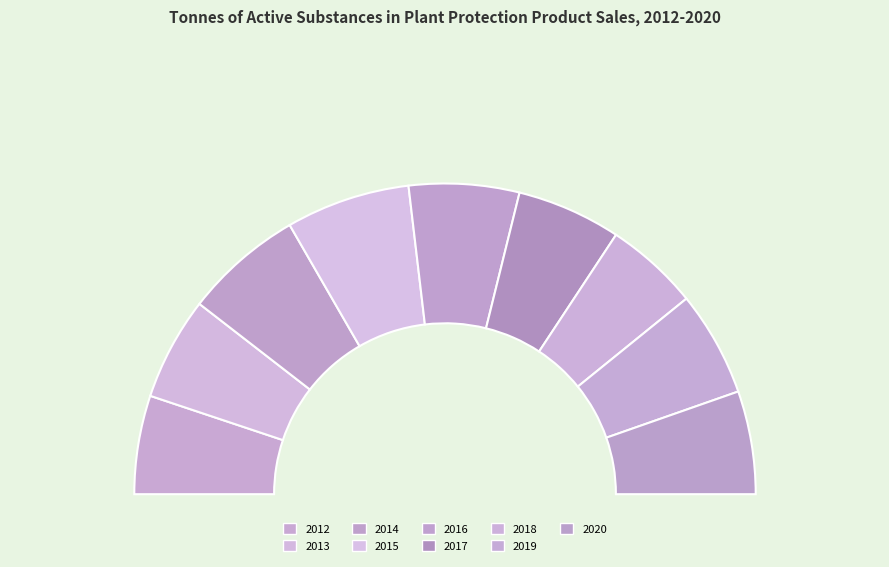

What percentage is the 2013 slice, to the nearest percent?

11%